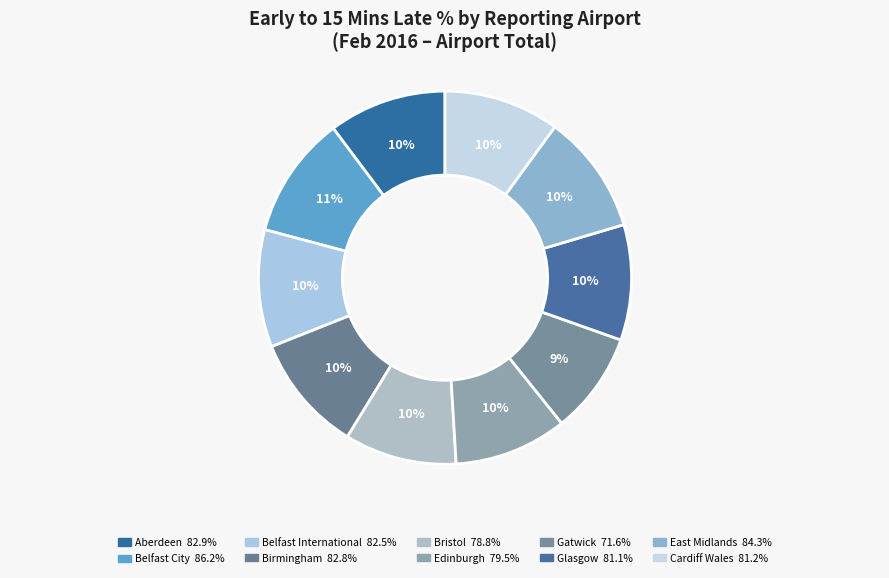

How many slices are in this pie chart?

10